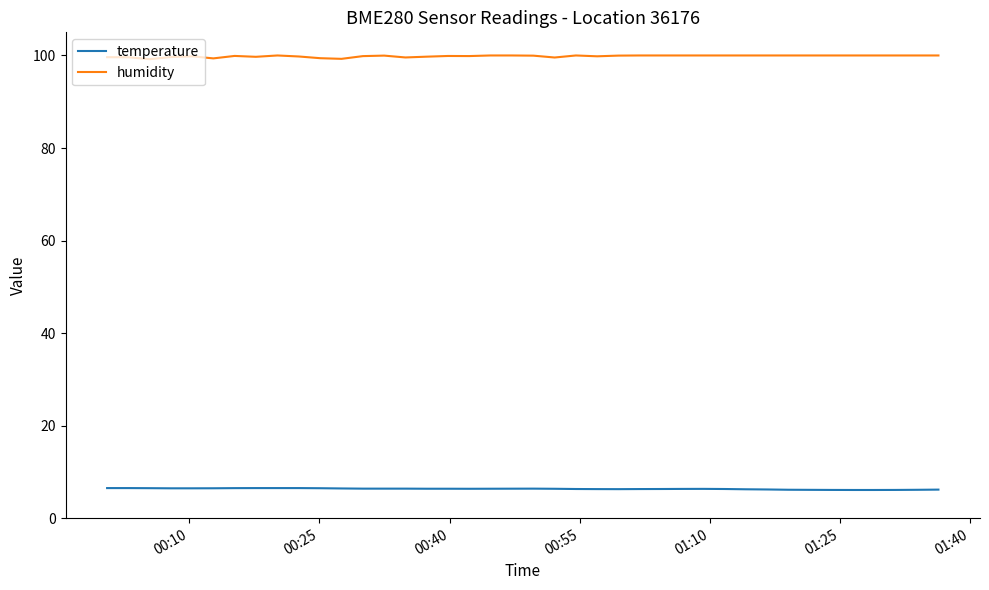

Which series has the largest total across all categories?

humidity